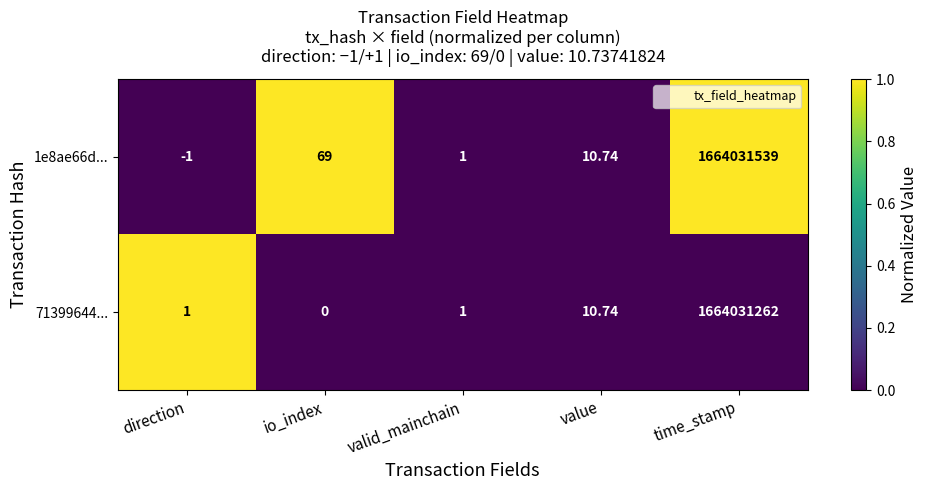

Which category has the highest value in the 71399644... series?

time_stamp